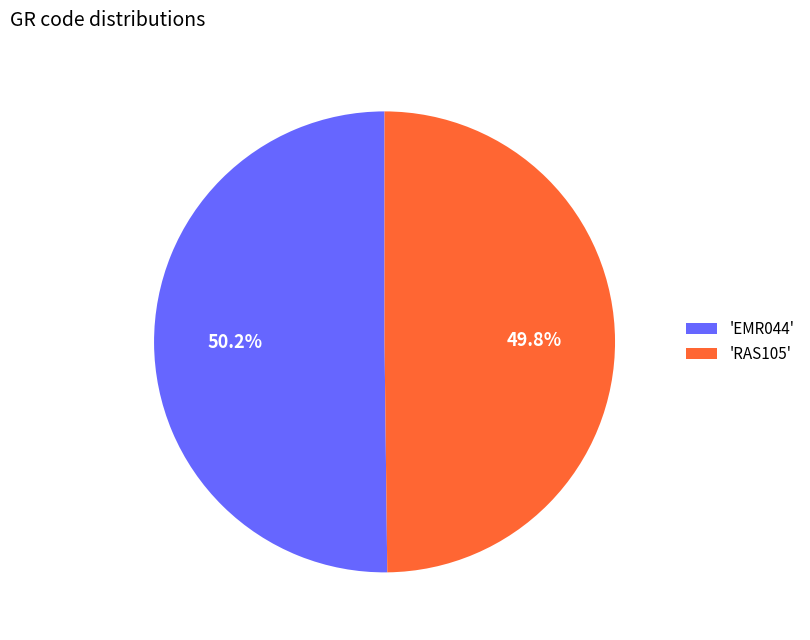

How much of the chart is everything except 'RAS105'?

50.2%